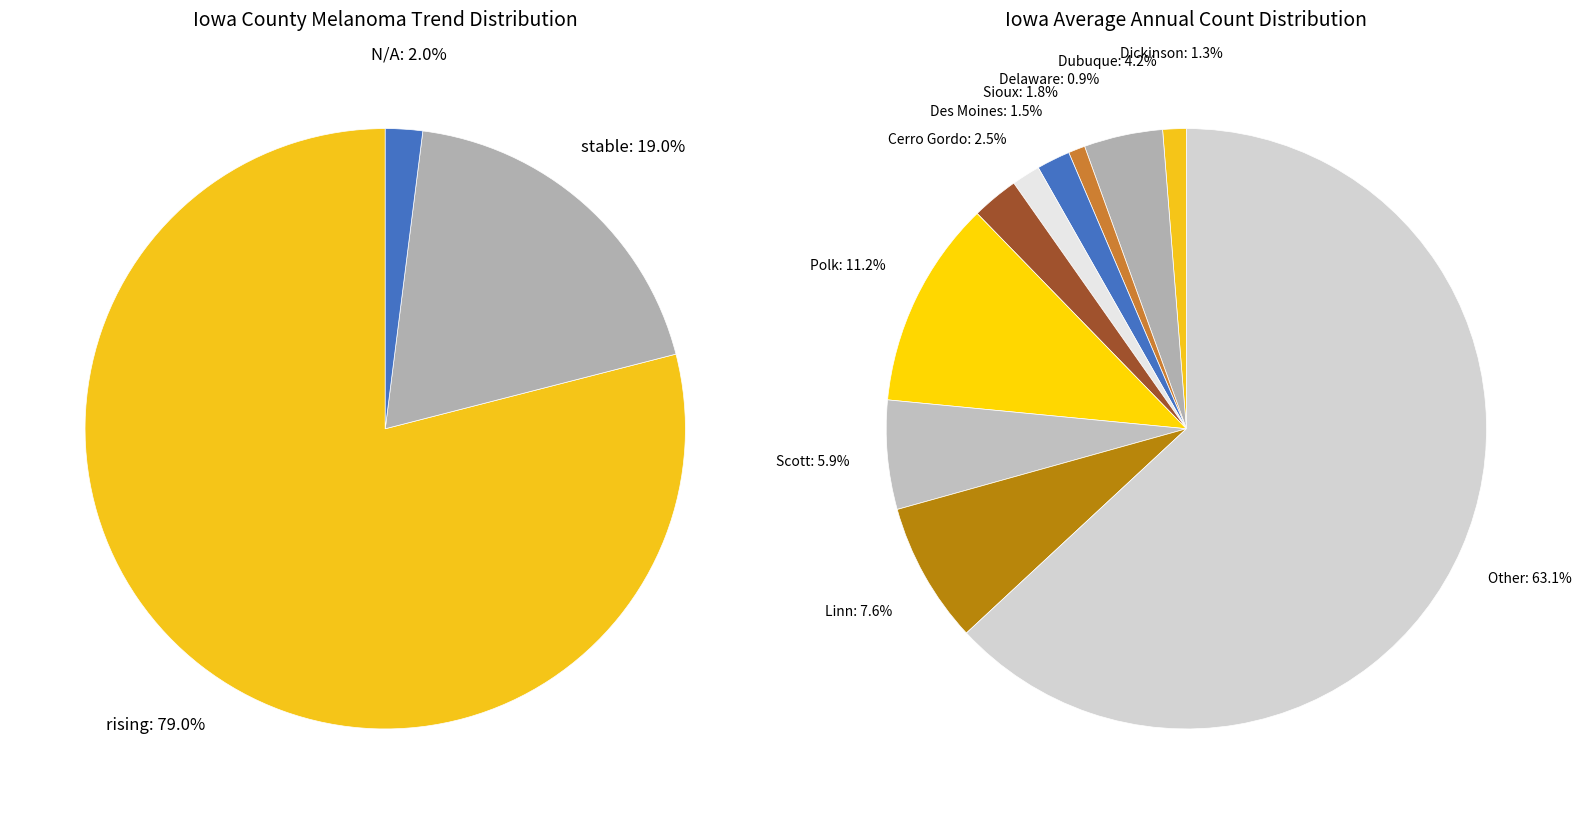

Rank the categories by value from lowest to highest.

falling, N/A, stable, rising